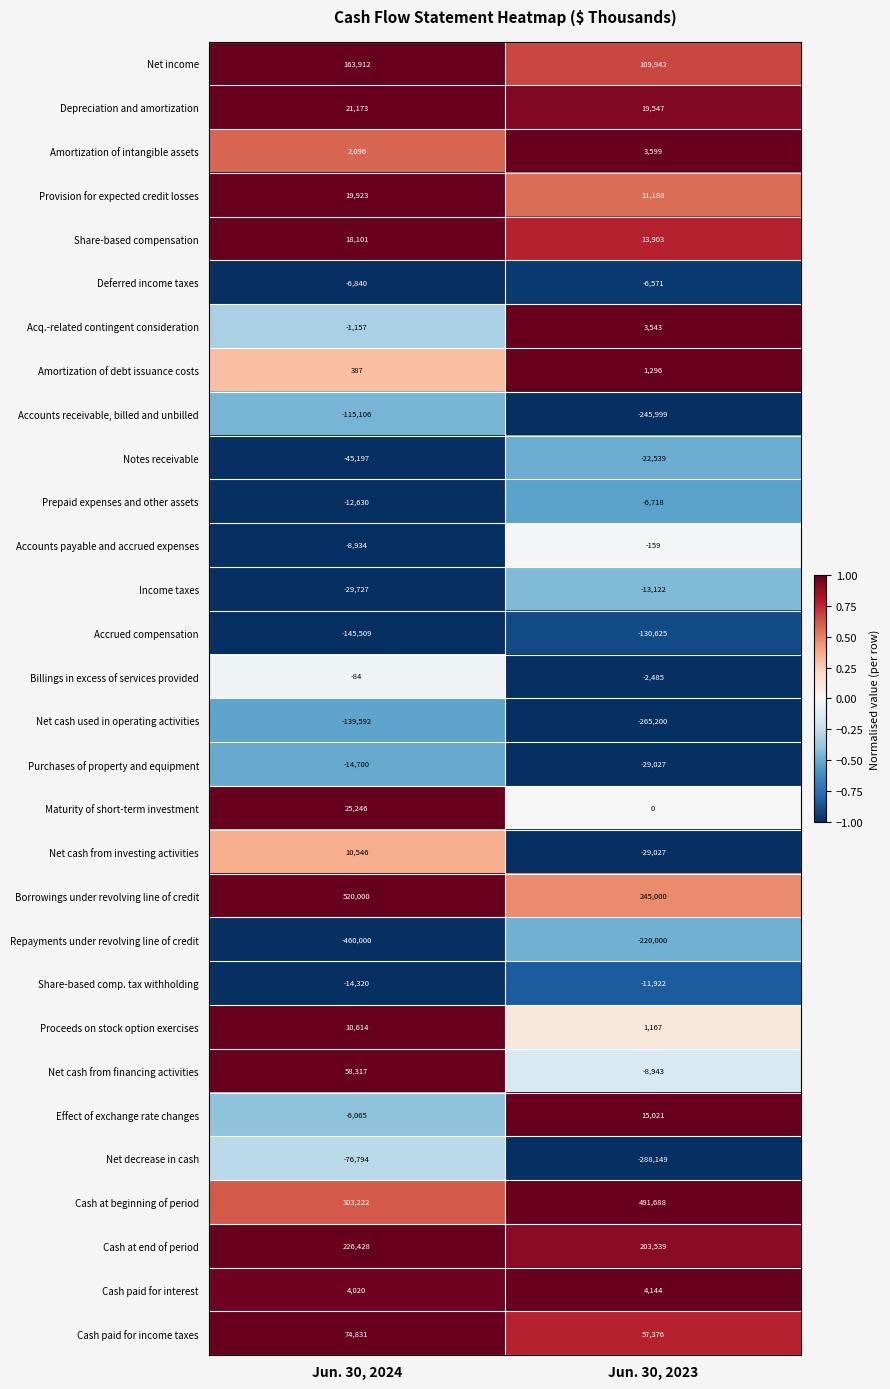

What value does the Share-based comp. tax withholding series have at Jun. 30, 2024, to the nearest 100?

-14300